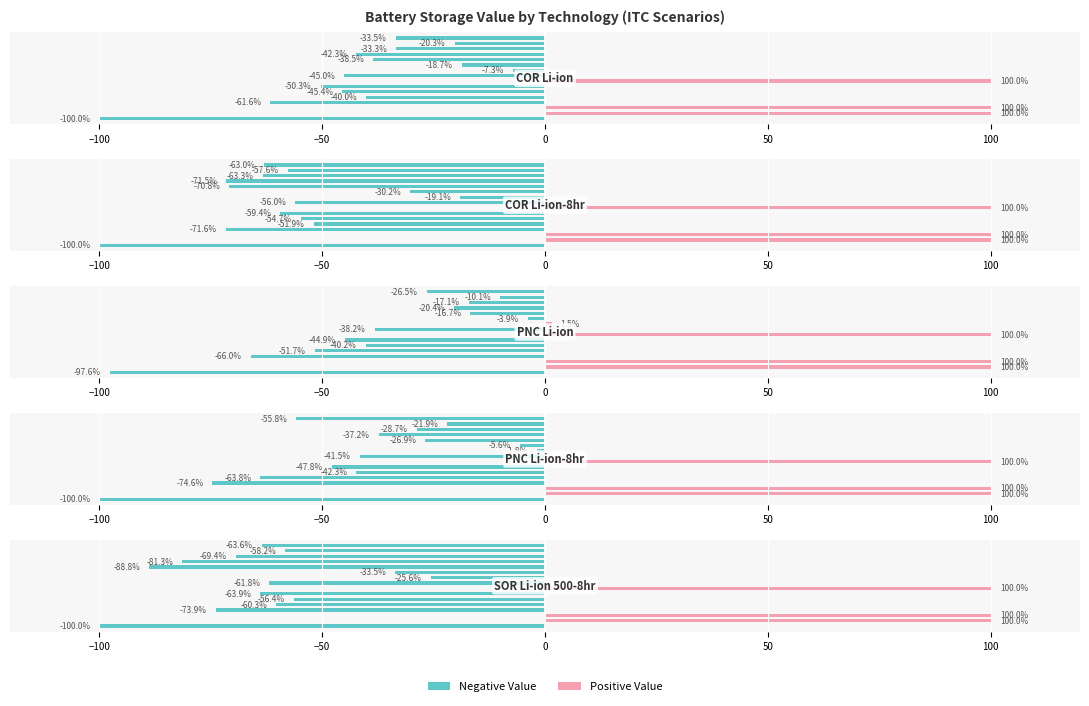

How many groups of bars are there?

16